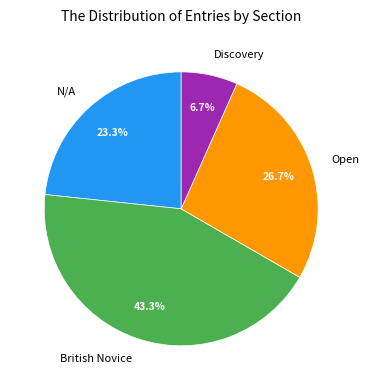

Is there any slice that represents more than half of the pie?

No